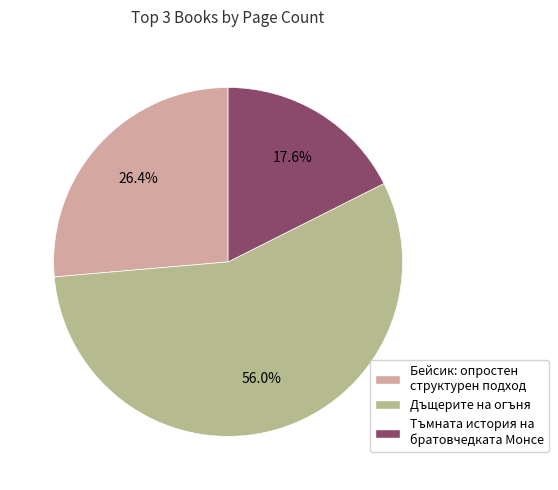

Is the sum of Дъщерите на огъня and Бейсик: опростен структурен подход greater than half?

Yes